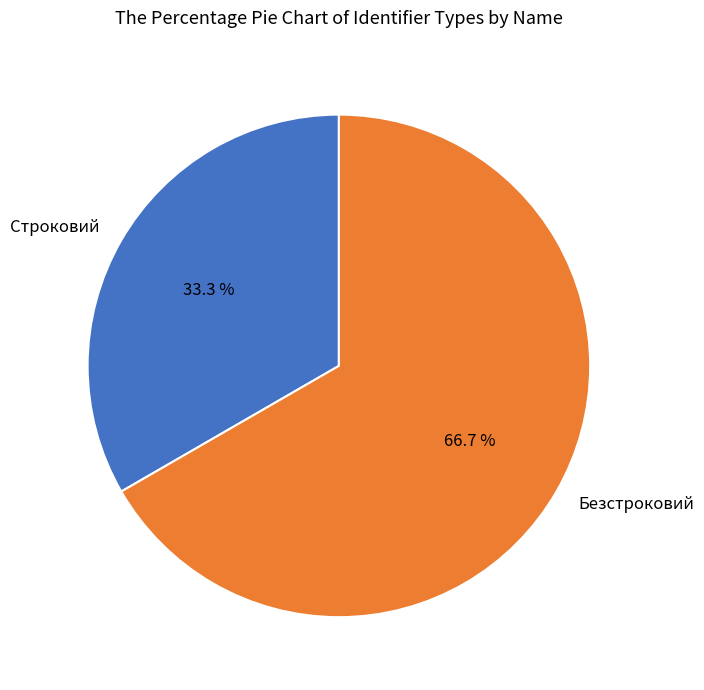

What percentage is NOT represented by Строковий?

66.7%